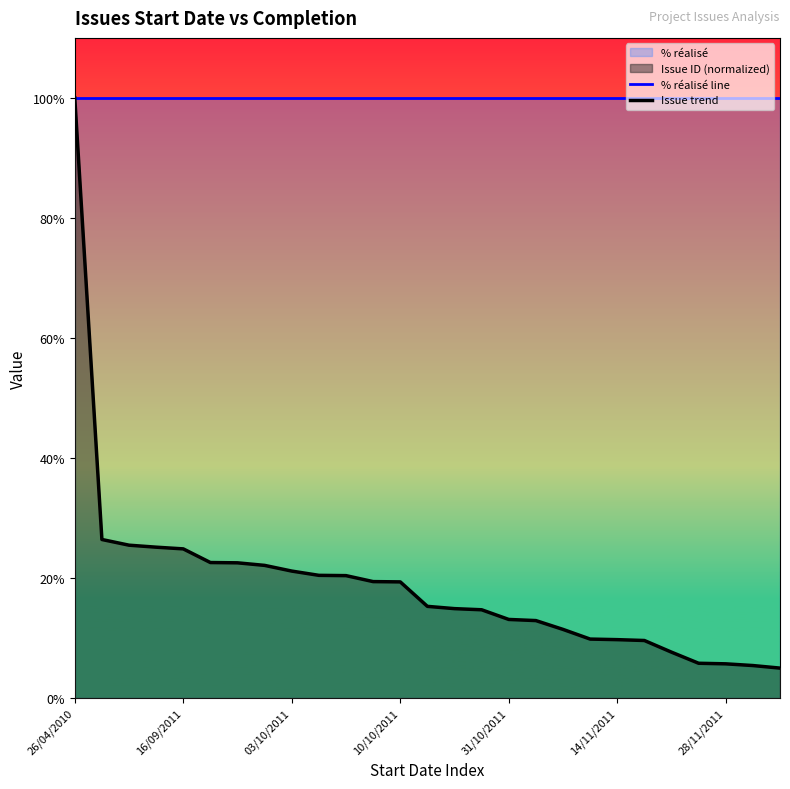

How many lines are shown in the chart?

2